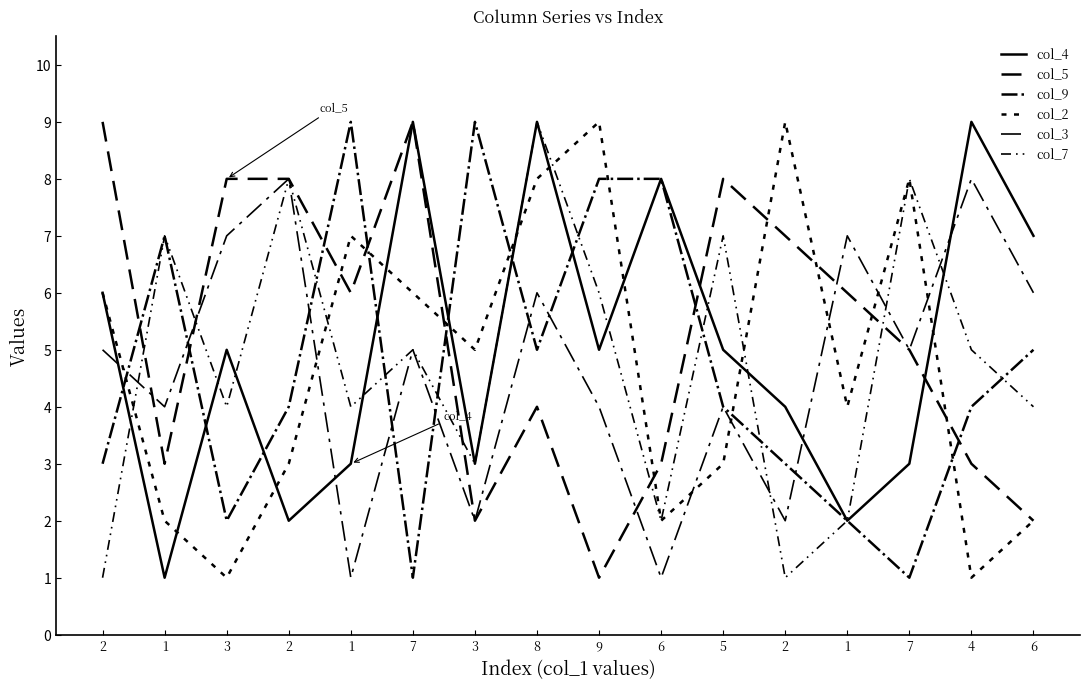

True or false: col_9 and col_4 cross at least once.

True